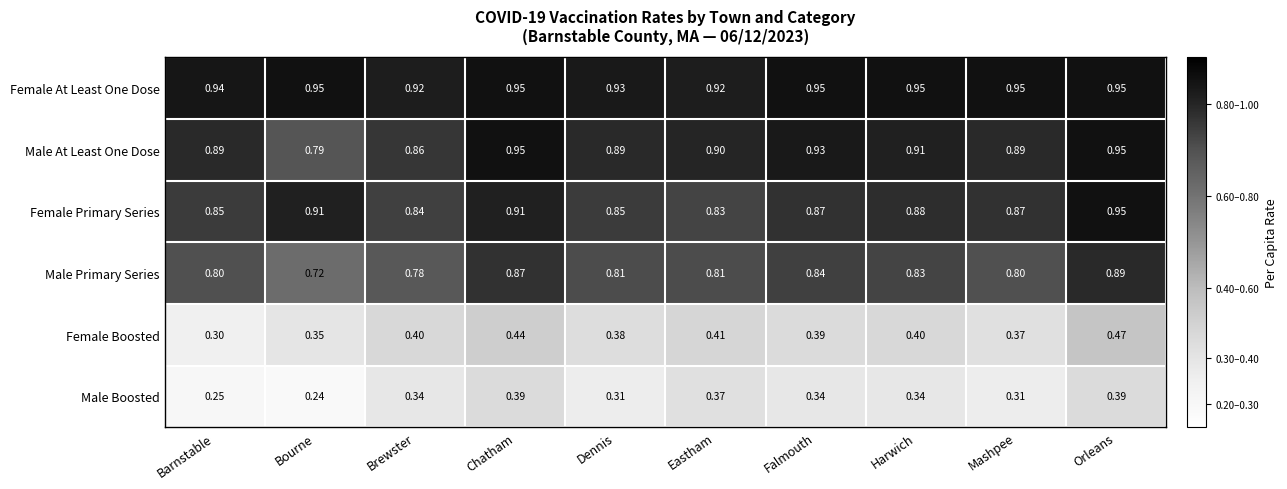

Which series changed the most between Barnstable and Orleans?

Female Boosted